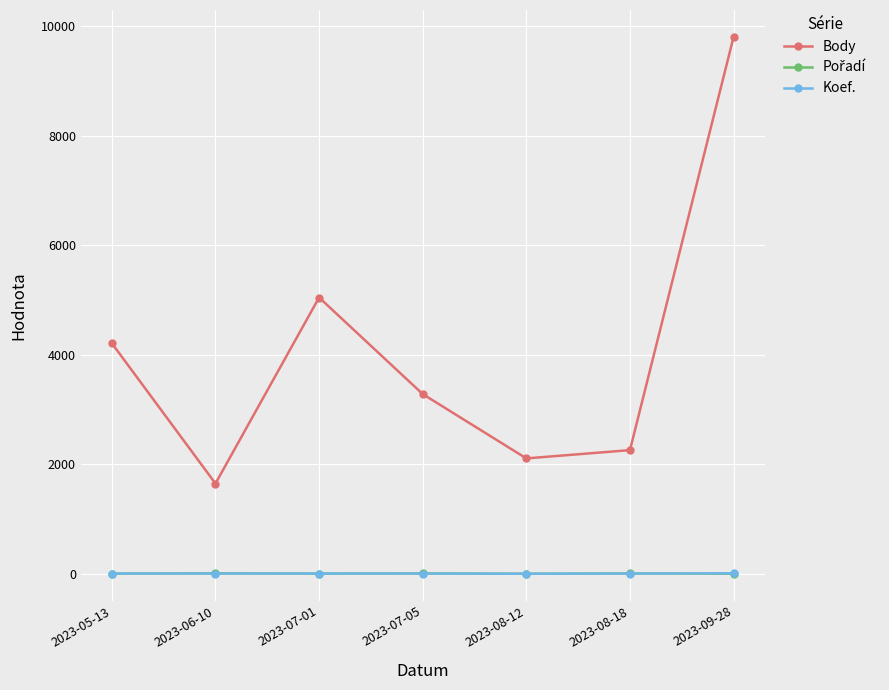

Where is Body nearest to the value 5727?

2023-07-01